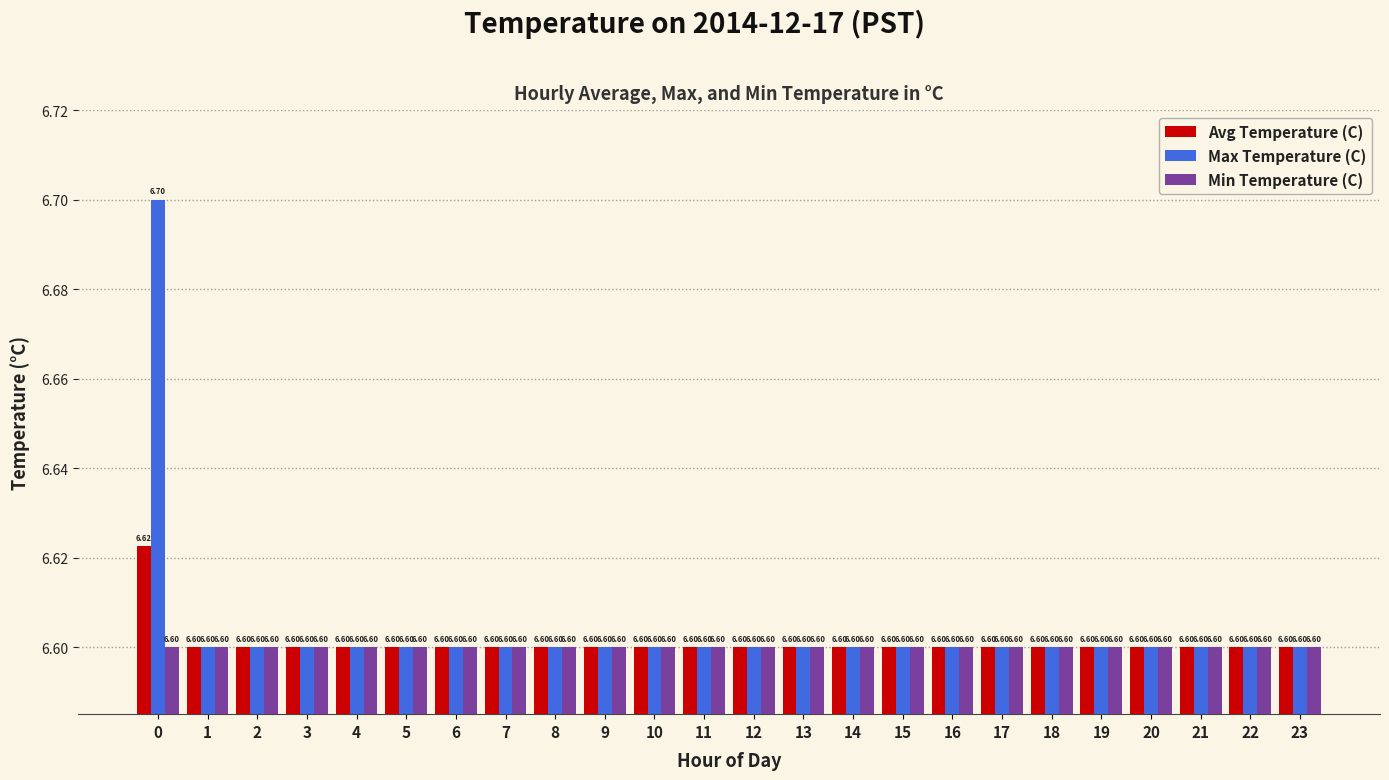

At how many categories does at least one series exceed 6?

24